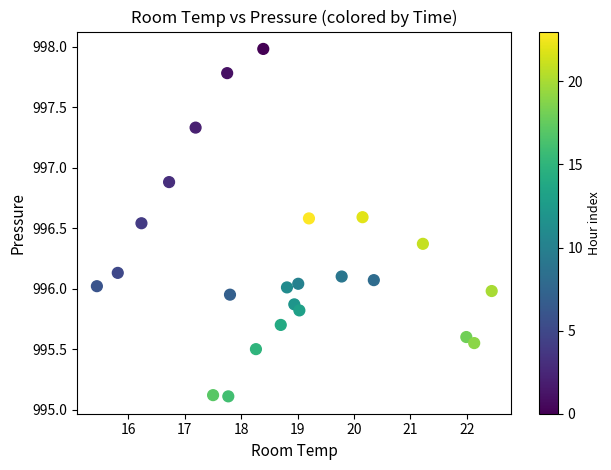

What is the range of X values (max minus min)?

7.0